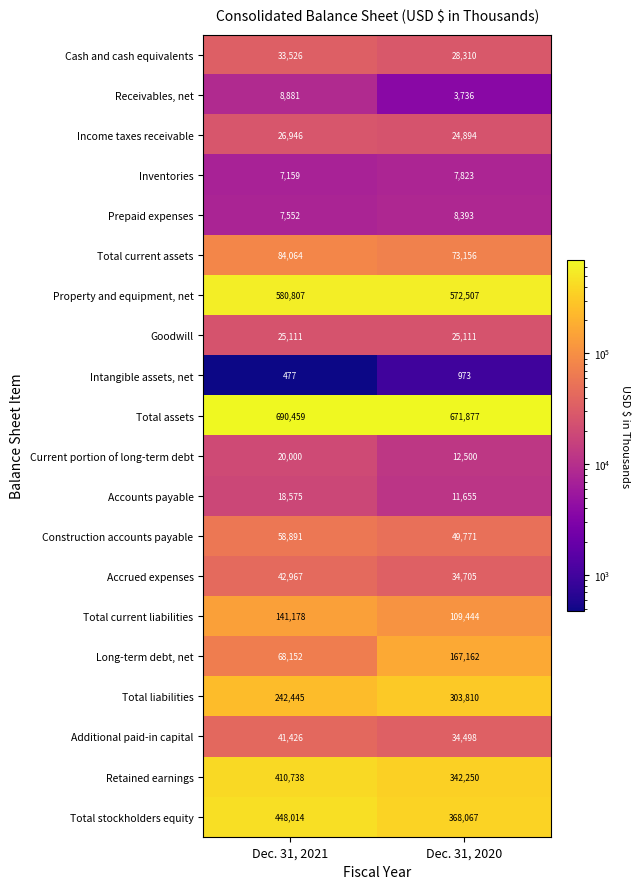

What is the total value across all series at Dec. 31, 2020?

2850642